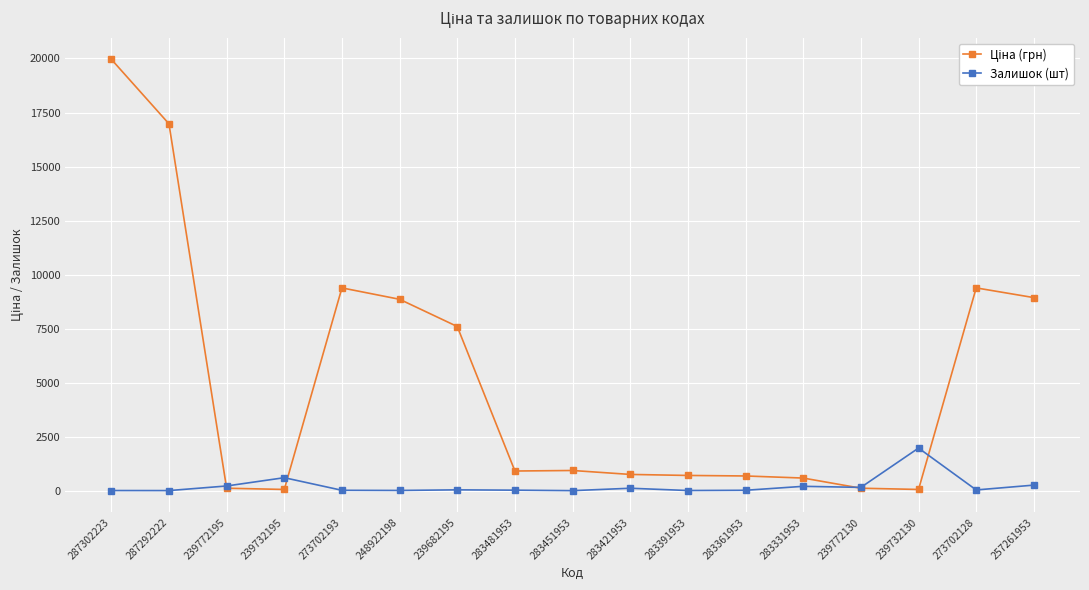

True or false: Залишок (шт) has more than 1 interior local peaks.

True